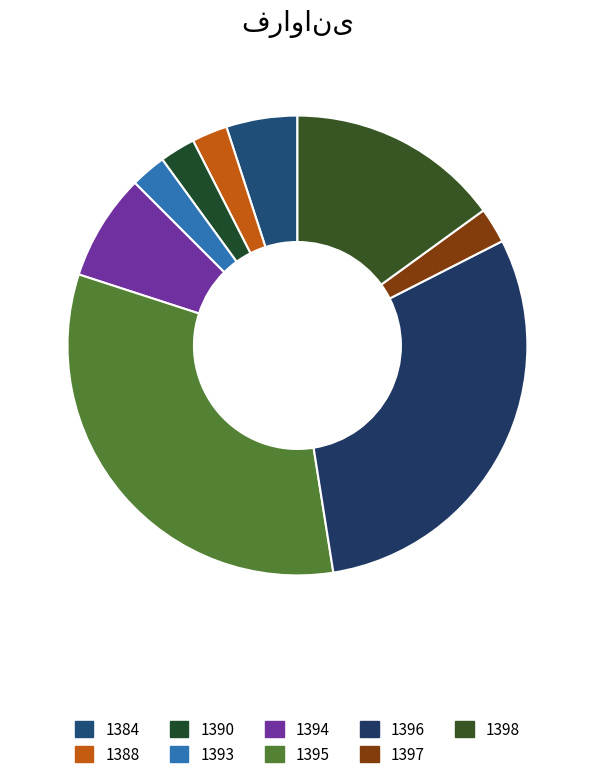

Approximately how many times larger is the value at 1397 compared to 1388?

1.0